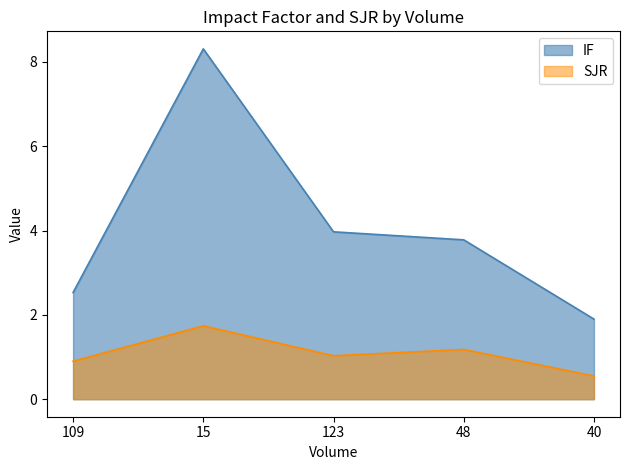

Reading right to left, extract all data points from this chart.

IF: 1.9	3.8	4.0	8.3	2.5
SJR: 0.6	1.2	1.0	1.7	0.9